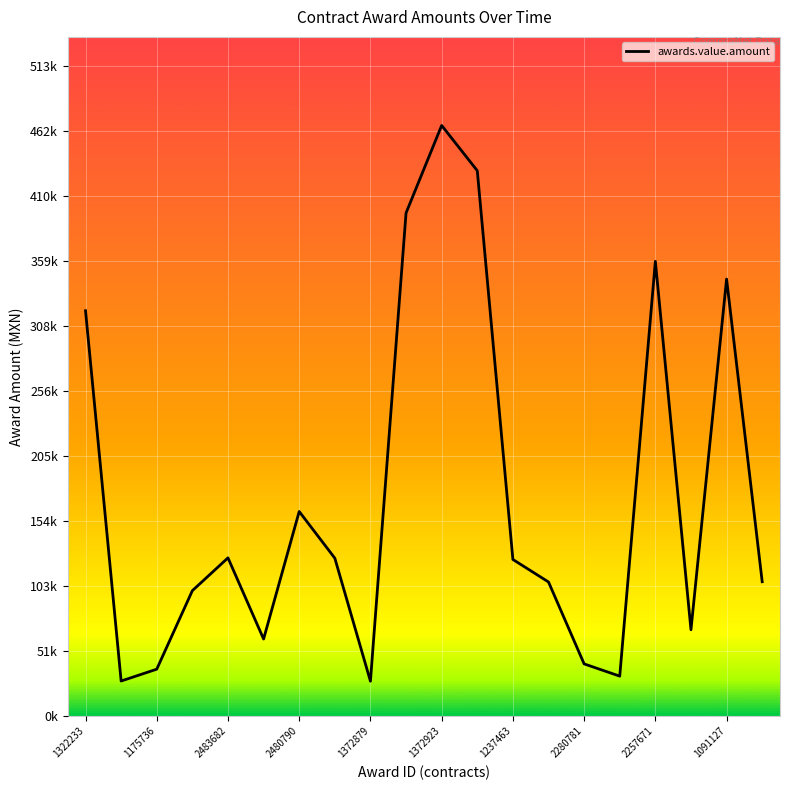

Does the chart display data point markers on the line(s)?

No